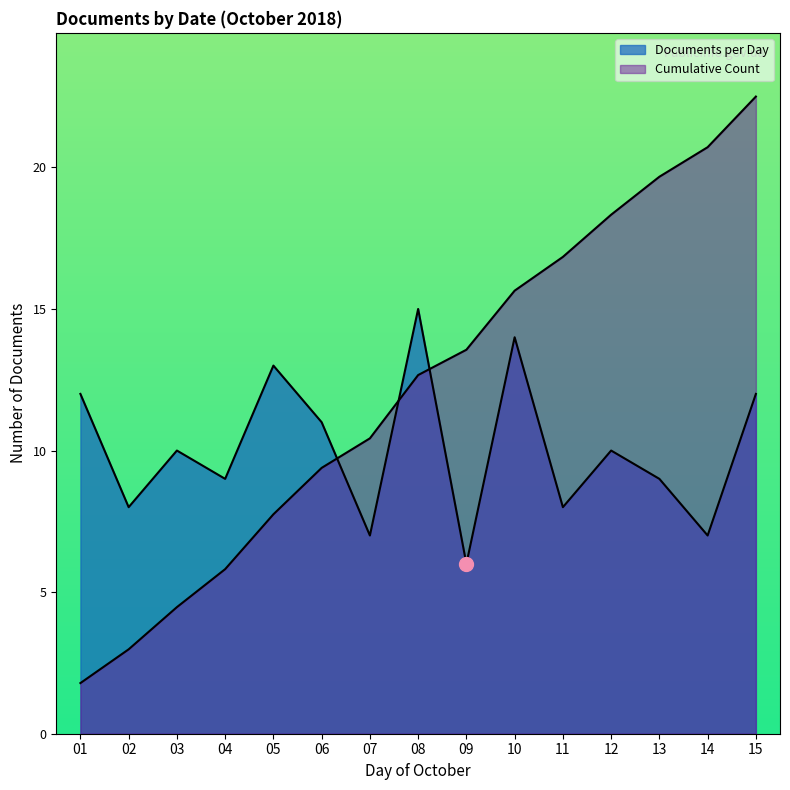

Between 09 and 08, which is larger?

08